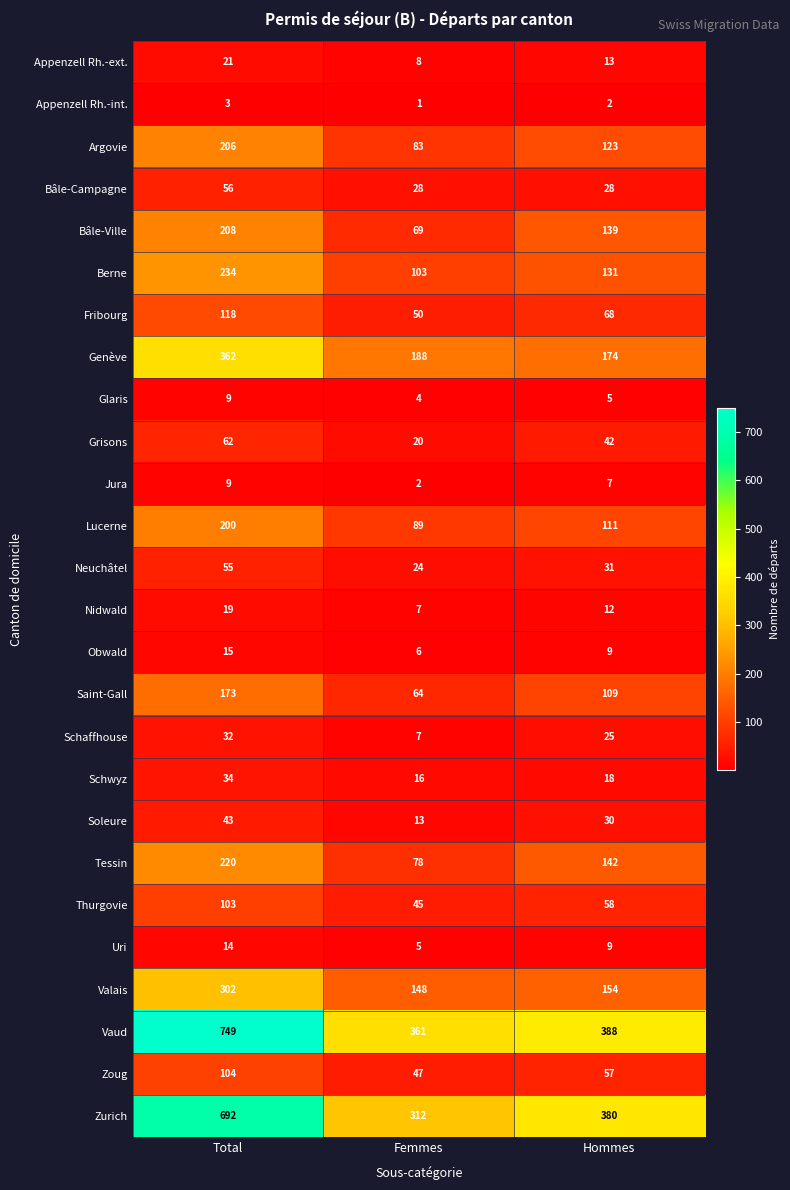

How many data points in Obwald are less than 9?

1